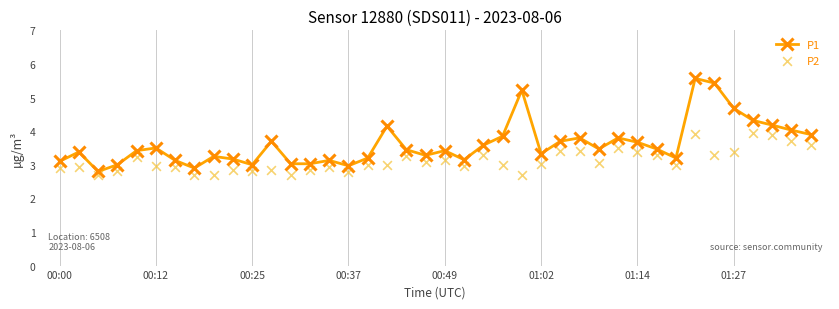

At which category is the sum across all series the highest?

33